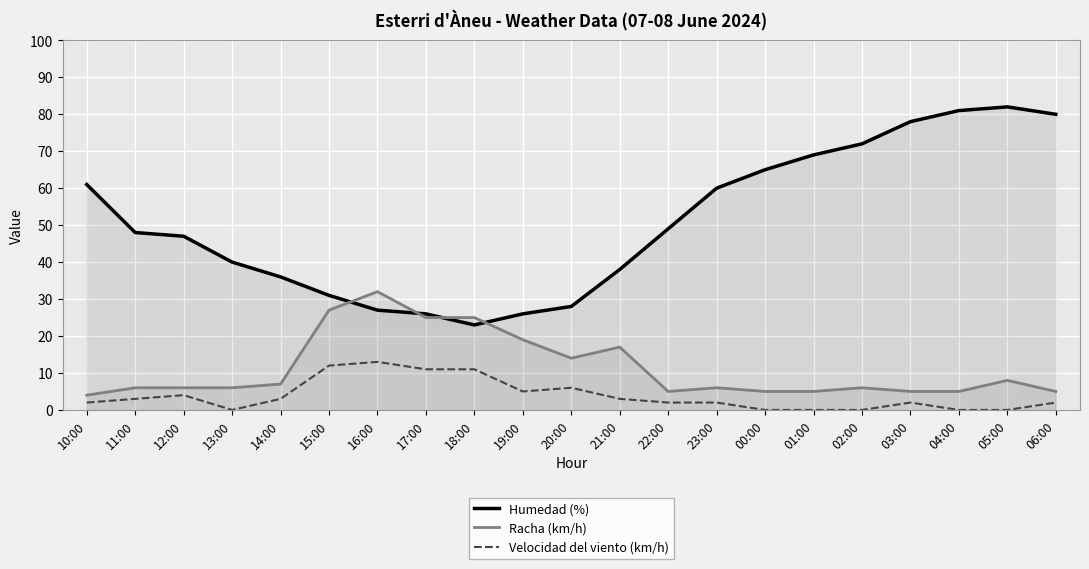

How many values in Velocidad del viento (km/h) are above zero?

15